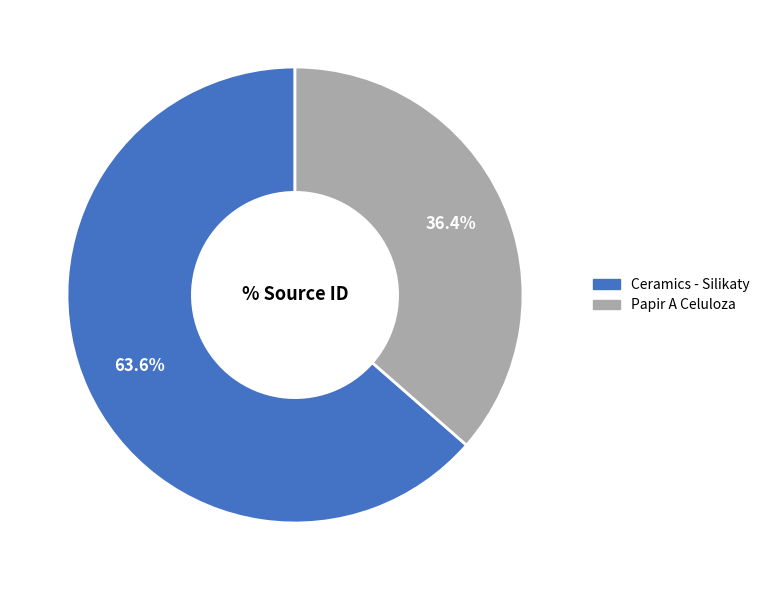

To the nearest percent, what is the combined percentage of Ceramics - Silikaty and Papir A Celuloza?

100%